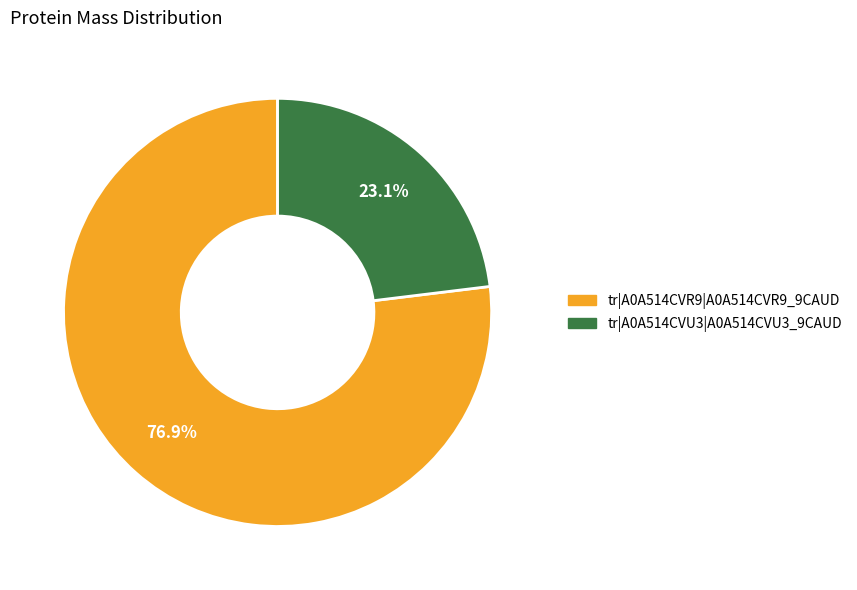

To the nearest percent, what percentage of the pie is tr|A0A514CVU3|A0A514CVU3_9CAUD?

23%